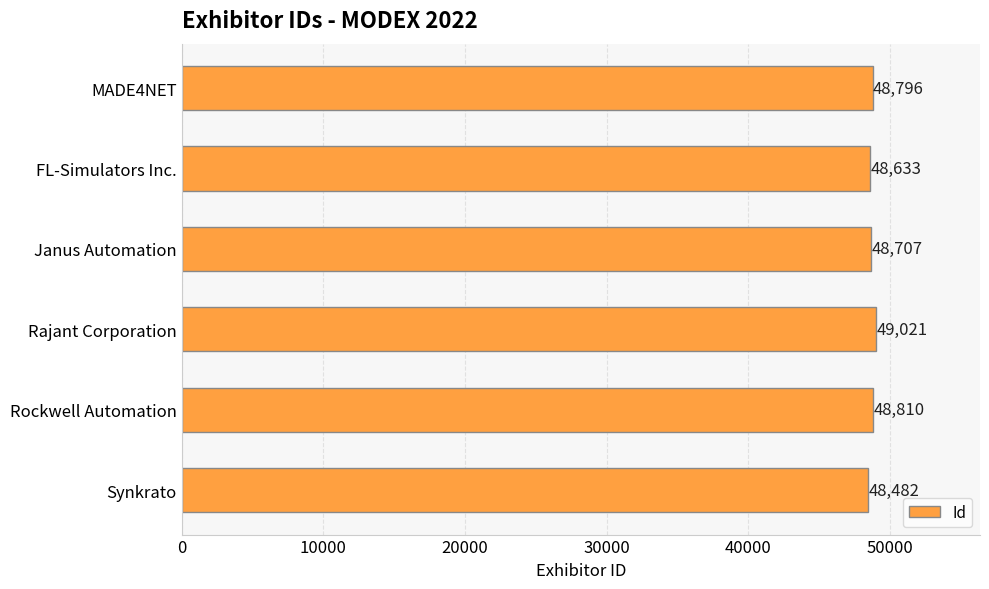

List the labels in order of value, smallest first.

Synkrato, FL-Simulators Inc., Janus Automation, MADE4NET, Rockwell Automation, Rajant Corporation